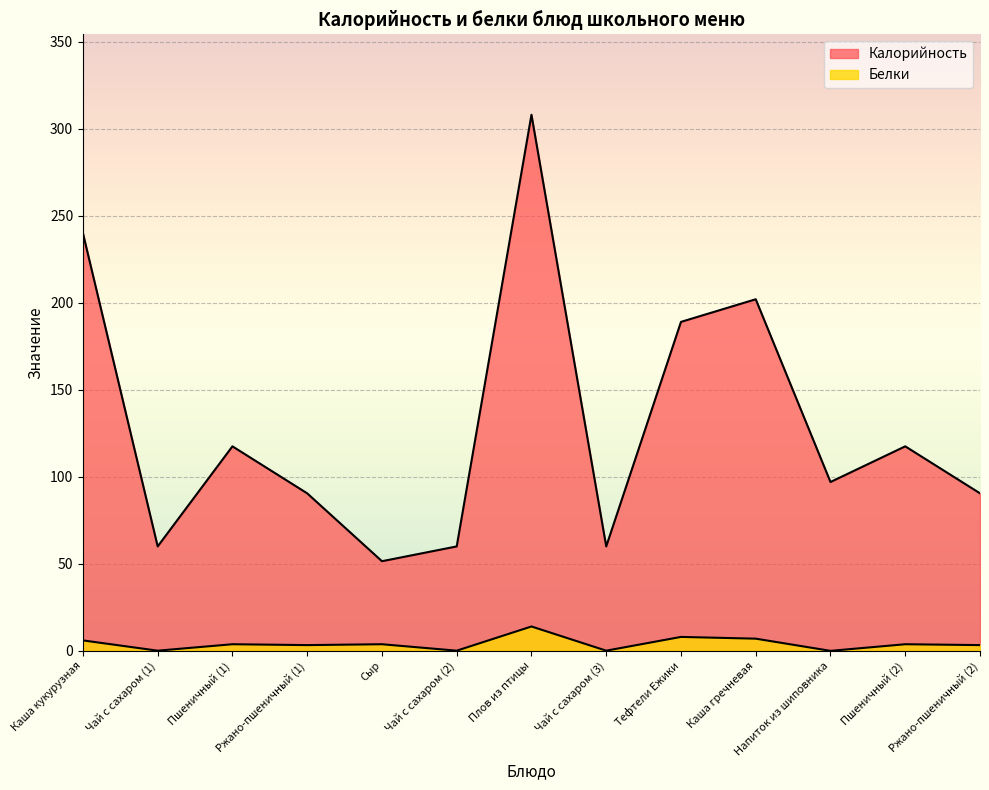

How many lines are shown in the chart?

2